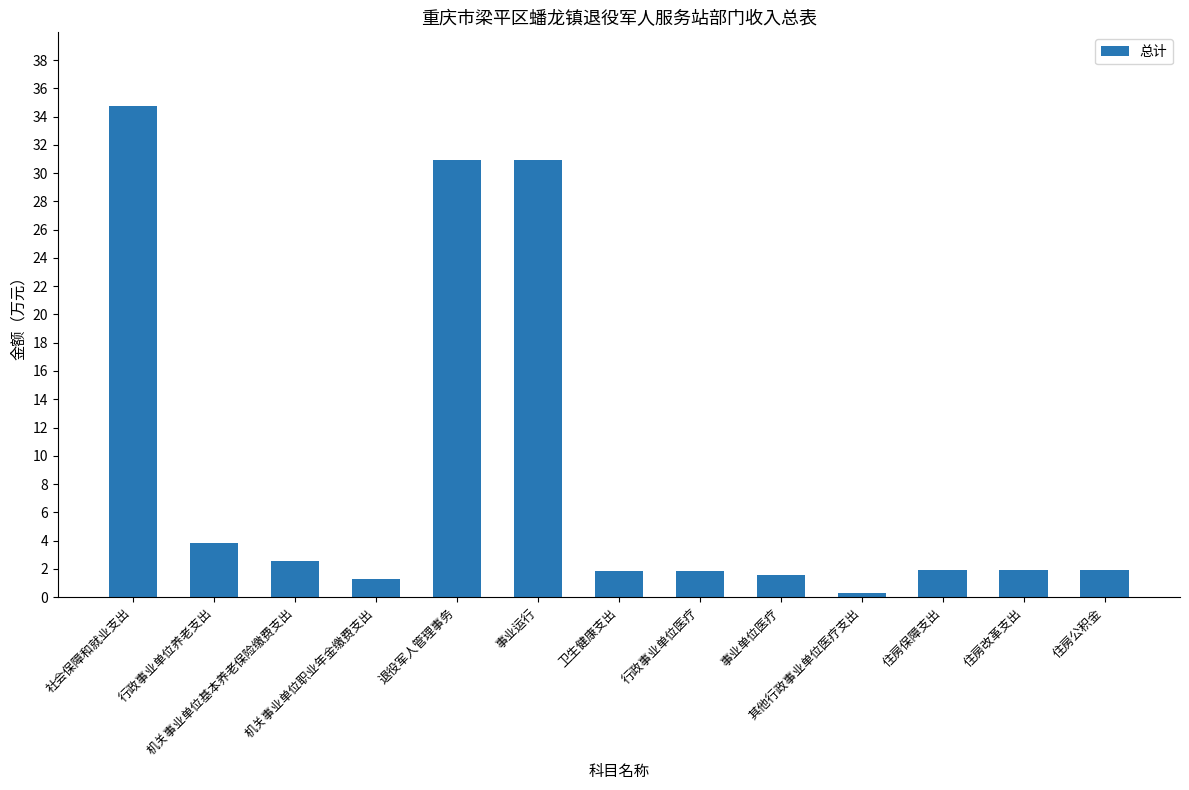

What is the label of the 3rd bar from the right?

住房保障支出